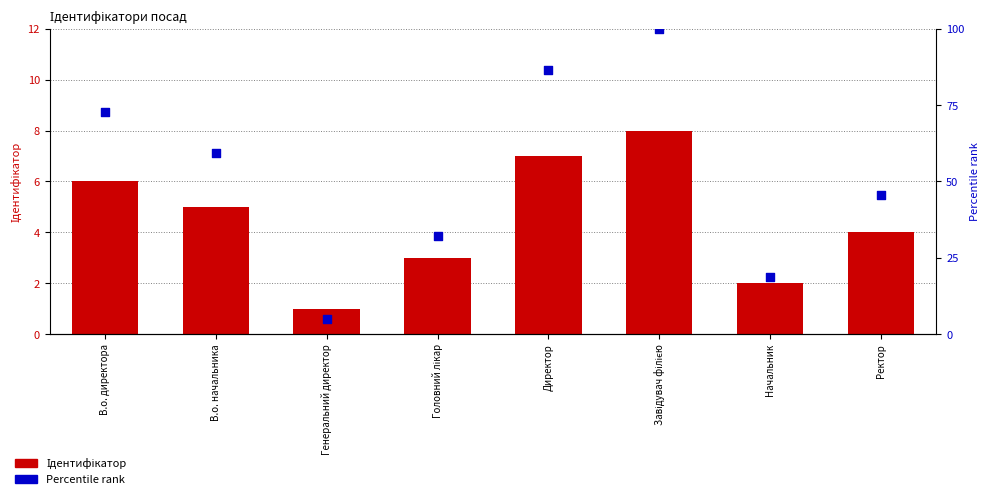

Which series has the largest total across all categories?

Percentile rank